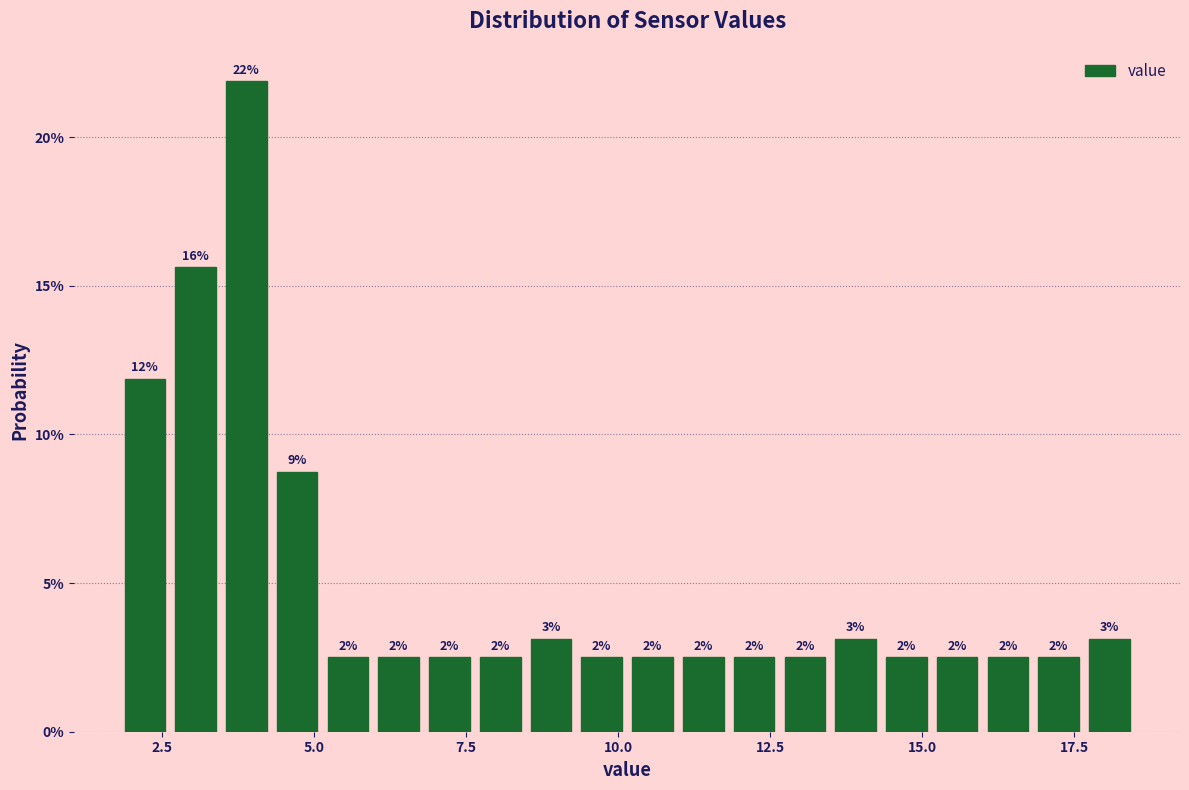

Around what value on the x-axis is the tallest bar? Give the approximate position of its centre, as read against the axis.

4.0